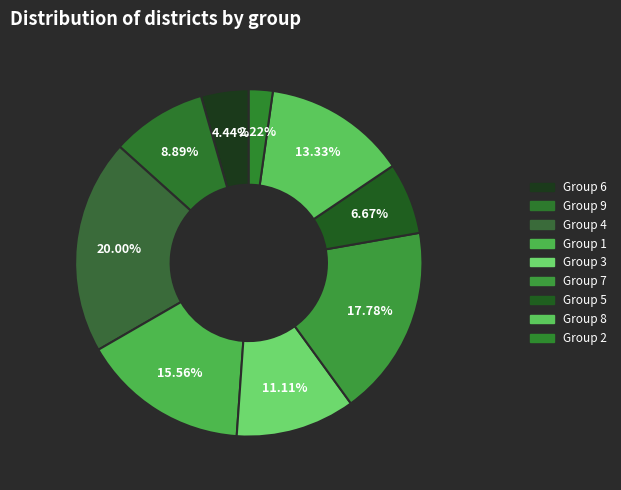

How many slices are in this pie chart?

9